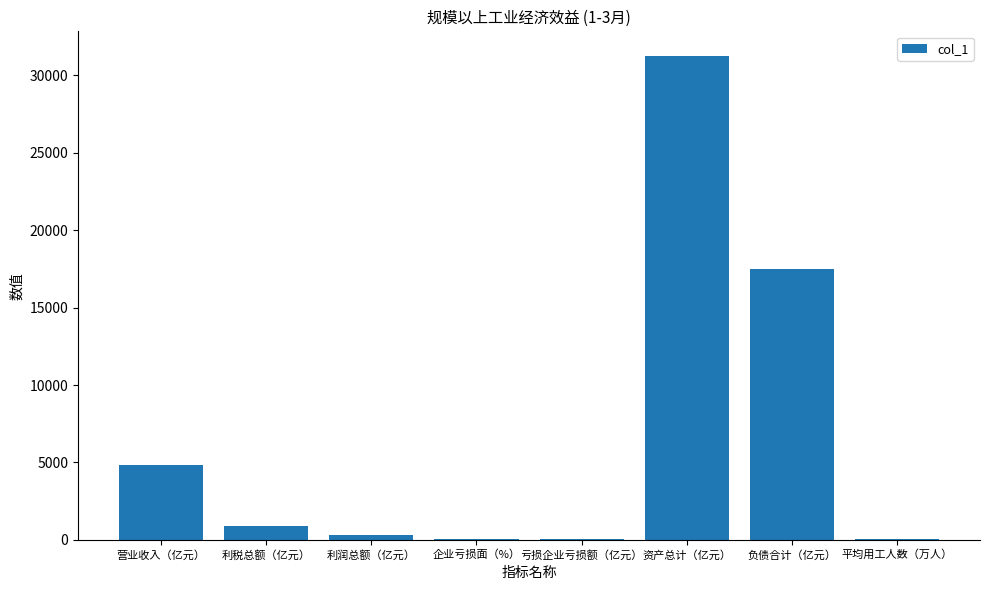

The chart shows a value of 76.1 at 平均用工人数（万人）. True or false?

True